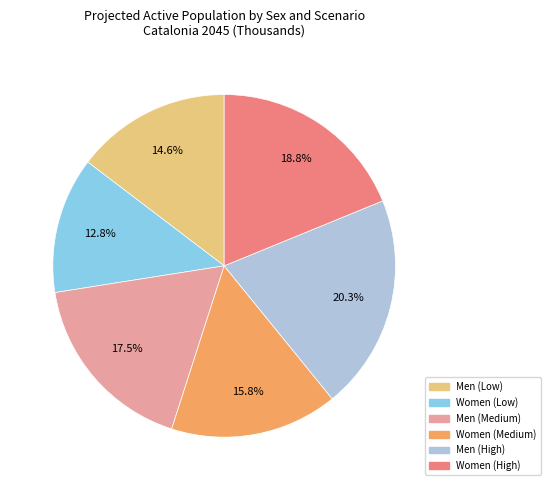

Combined, what portion of the pie is Men (Medium) and Men (Low)?

32.2%